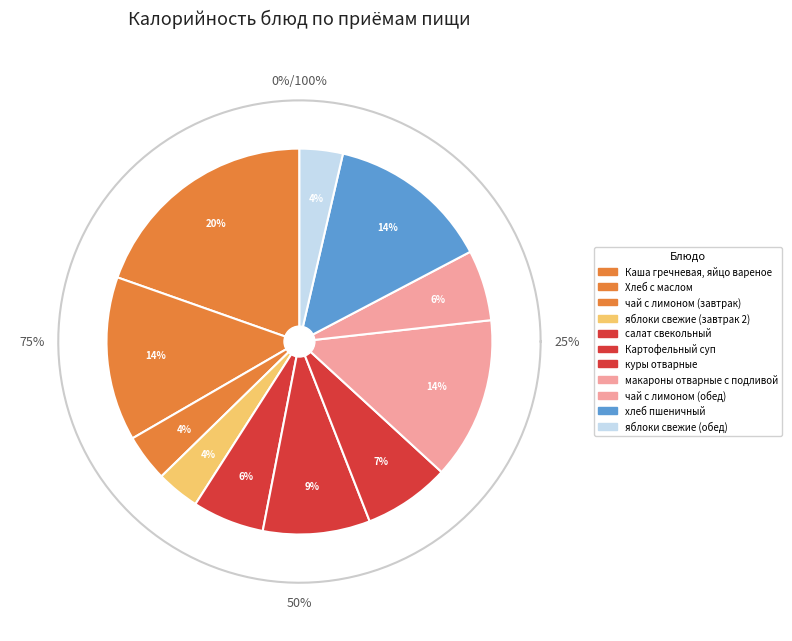

What percentage is the чай с лимоном (завтрак) slice, to the nearest percent?

4%